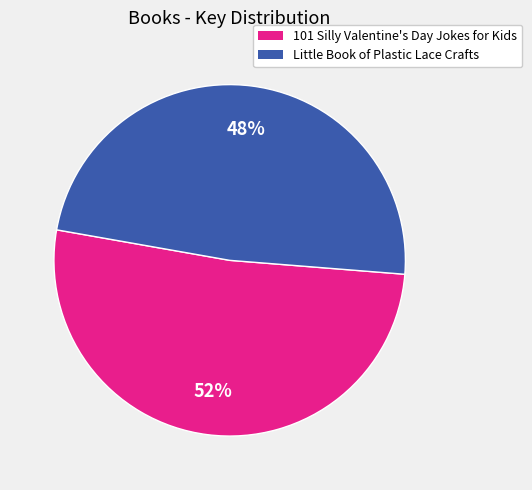

Rank the categories by value from lowest to highest.

Little Book of Plastic Lace Crafts, 101 Silly Valentine's Day Jokes for Kids